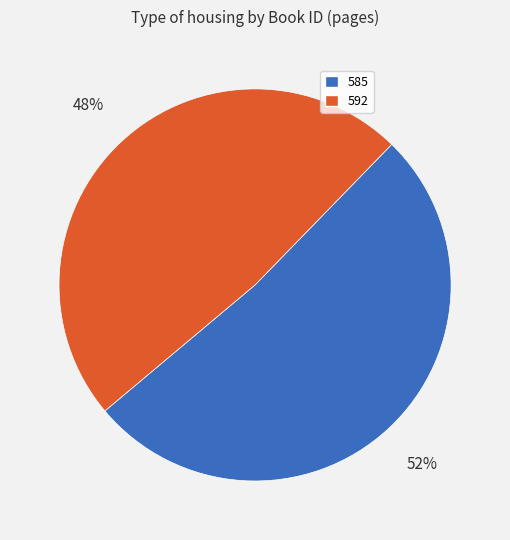

Approximately how many times larger is the value at 592 compared to 585?

0.9